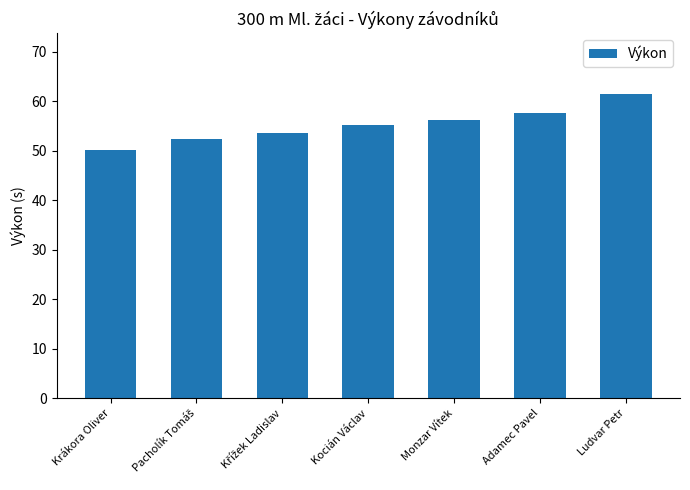

True or false: the data shows 57.6 at Adamec Pavel.

True